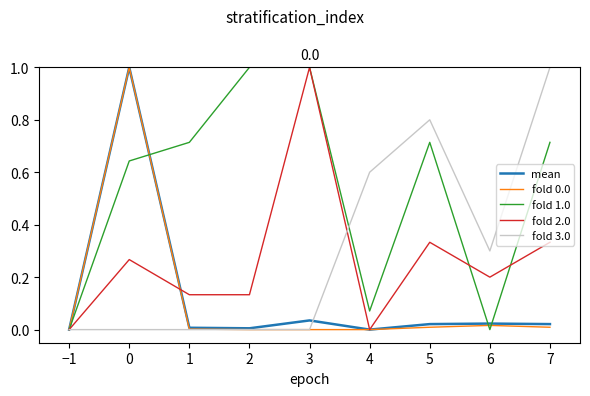

What position from the left is 4?

6